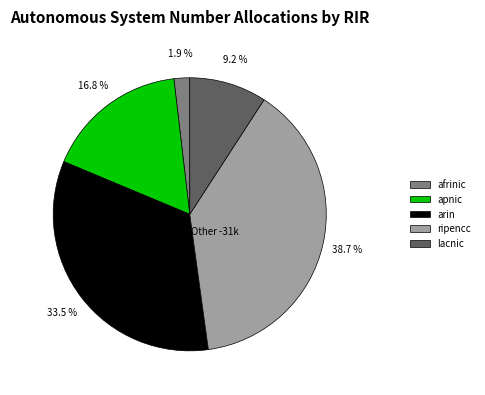

To the nearest percent, what is the combined percentage of lacnic and apnic?

26%